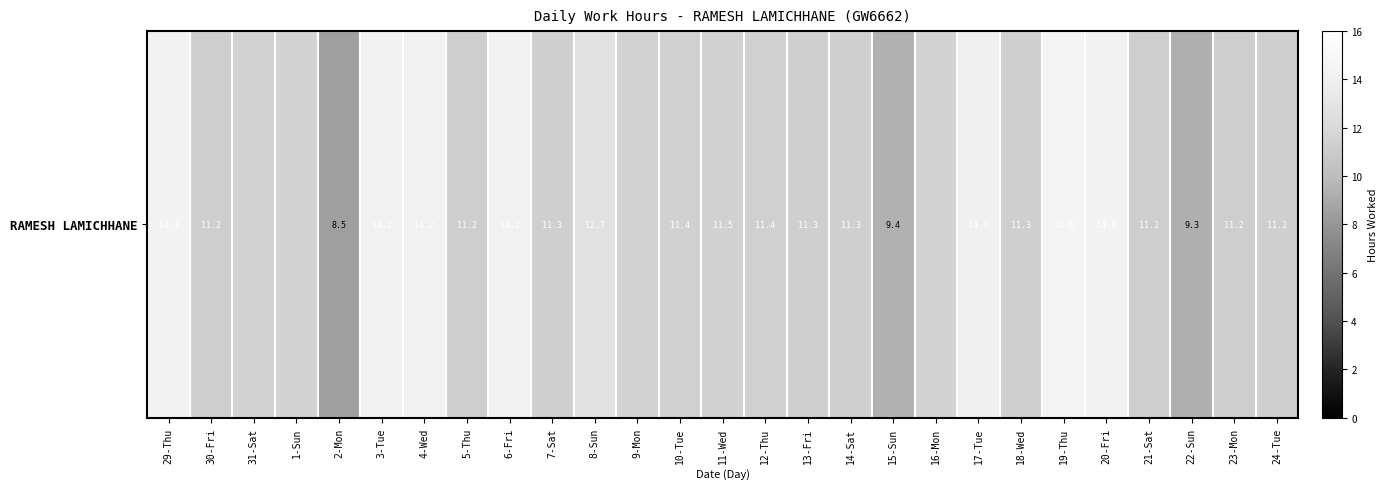

Is it true that the value at 13-Fri is 11.3?

True